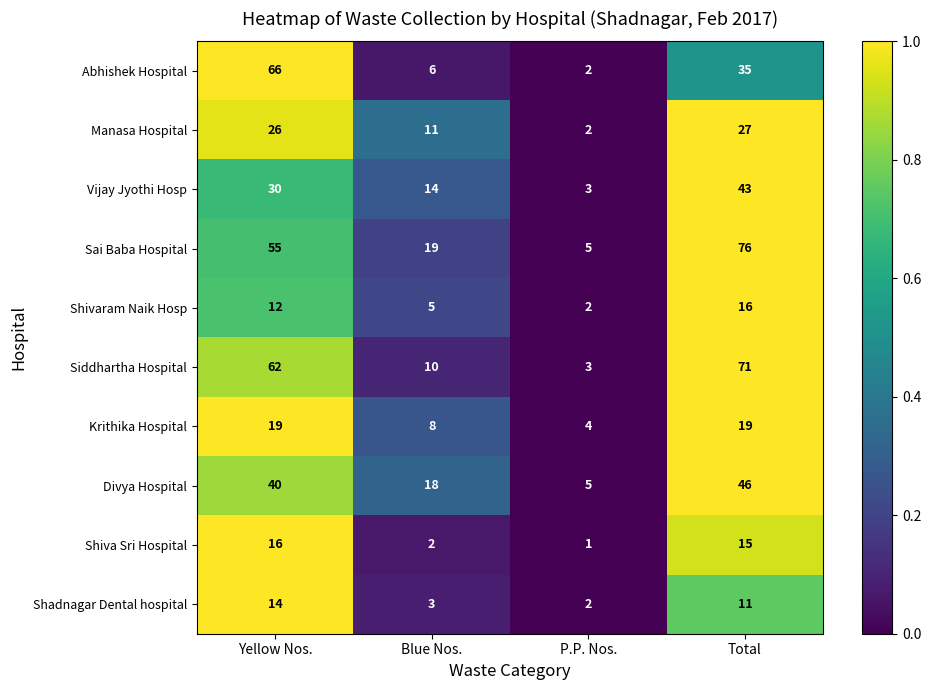

What is the spread (max minus min) of values at Total?

65